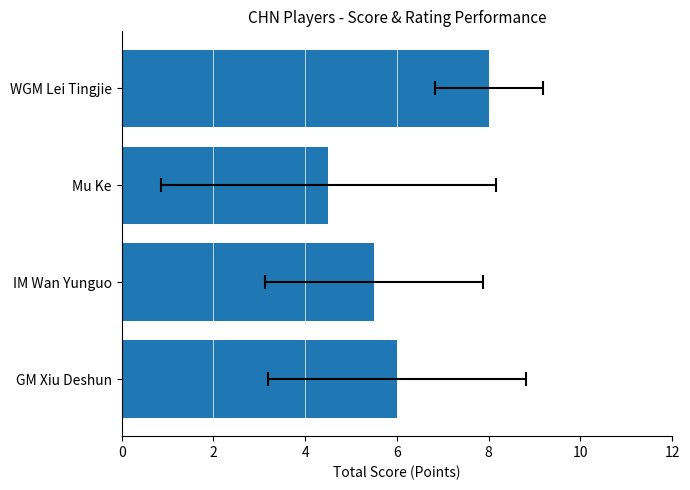

The chart shows a value of 1.7 at GM Xiu Deshun. True or false?

False